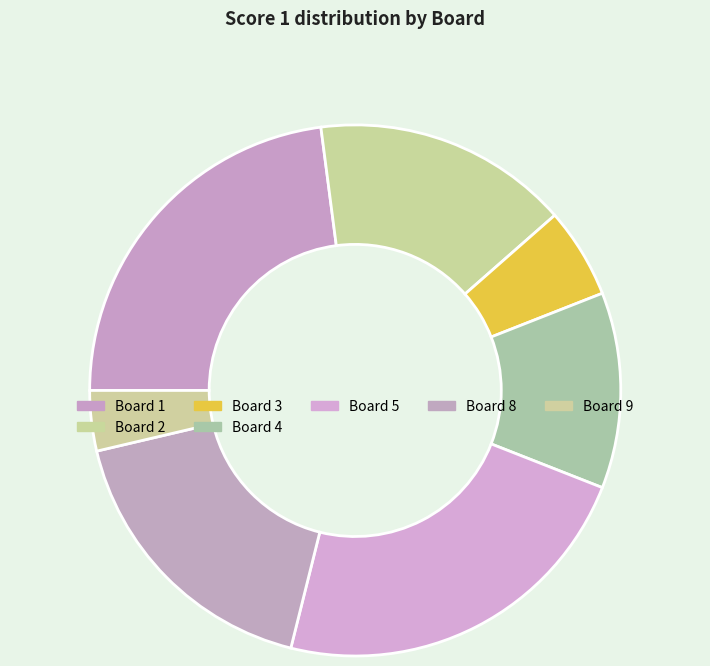

Is there a majority slice in this chart?

No